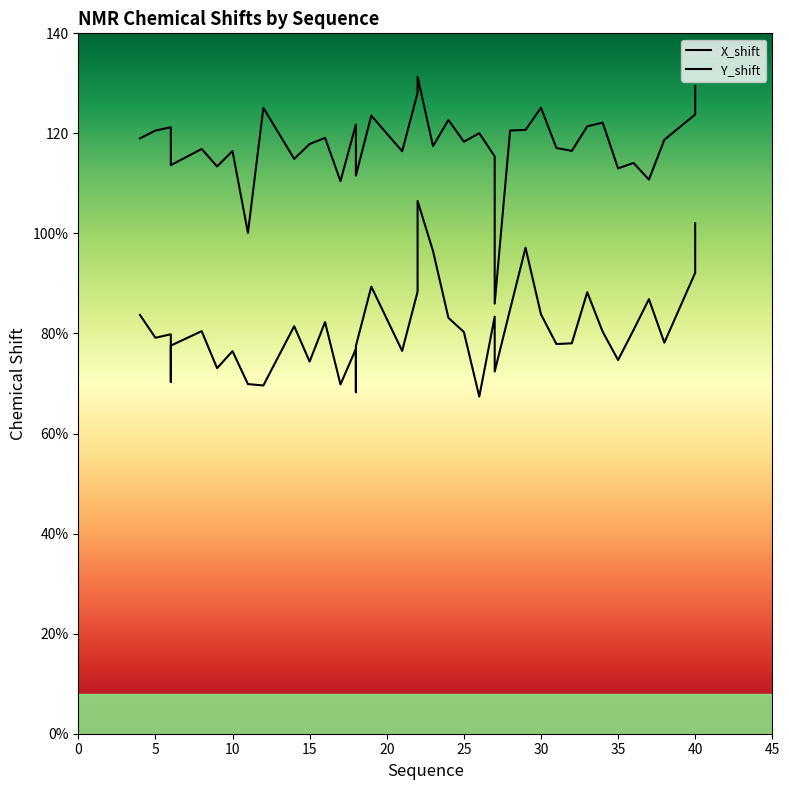

What is the difference between the maximum and second lowest values in the X_shift series?

38.2